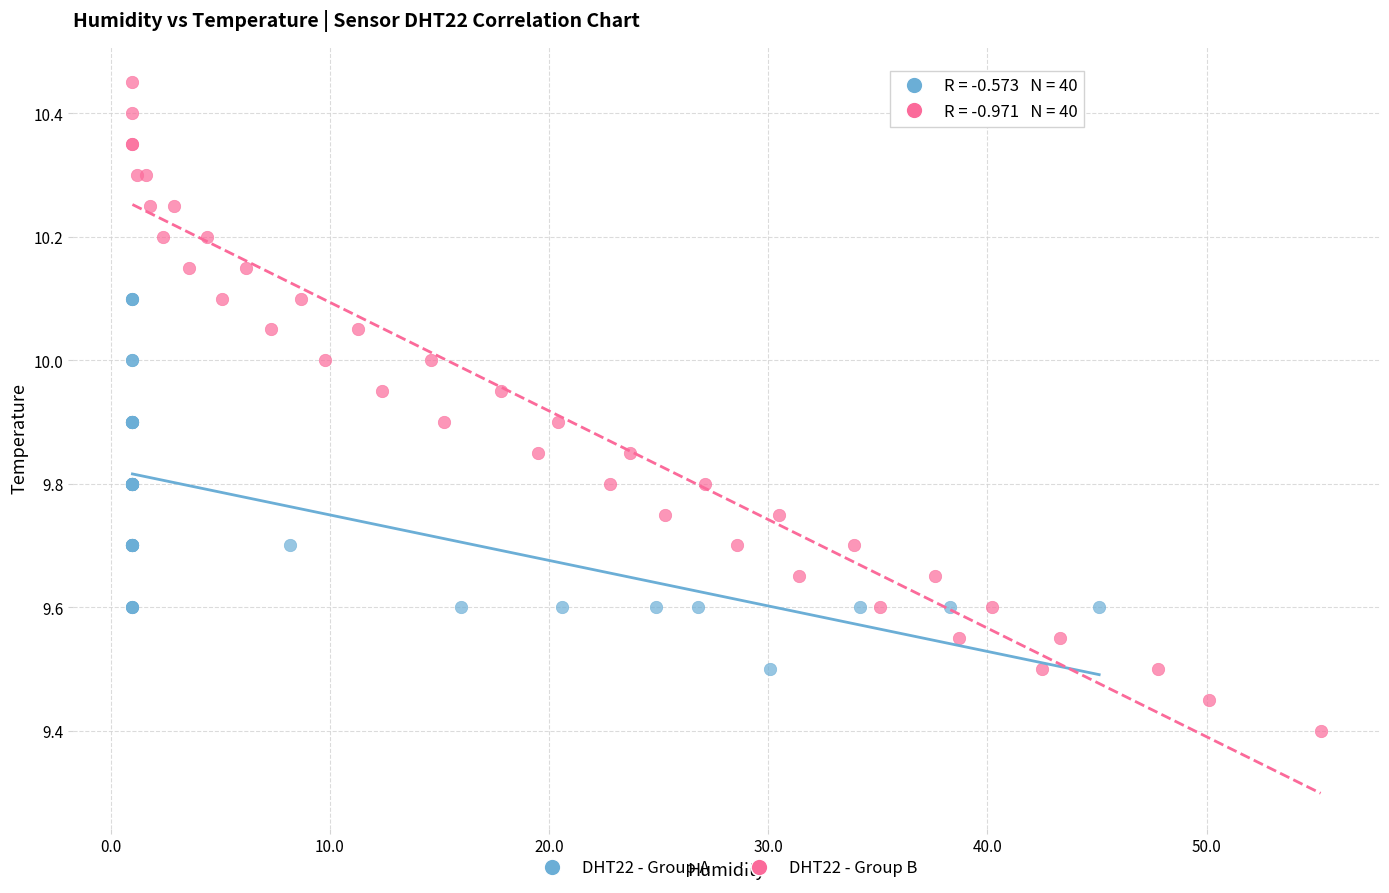

What are all the series names shown in the legend?

DHT22 - Group A, DHT22 - Group B